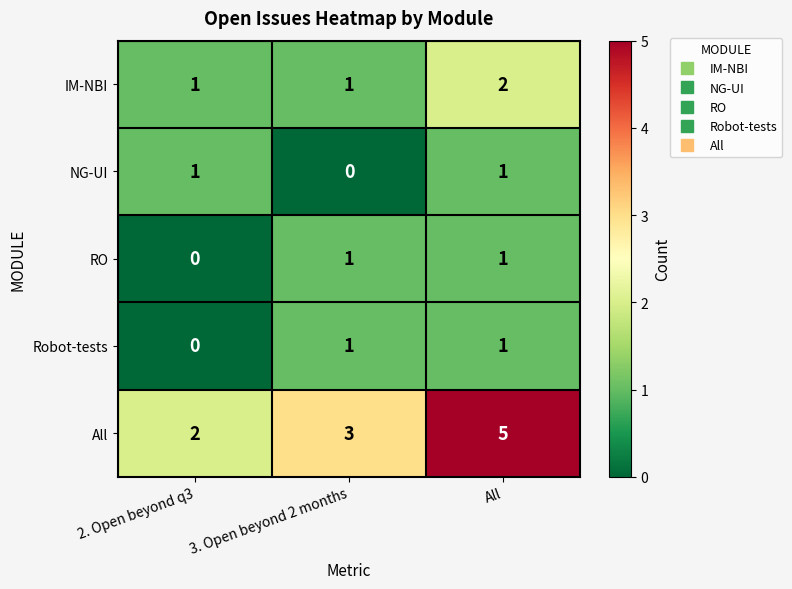

How many distinct data groups are displayed?

5